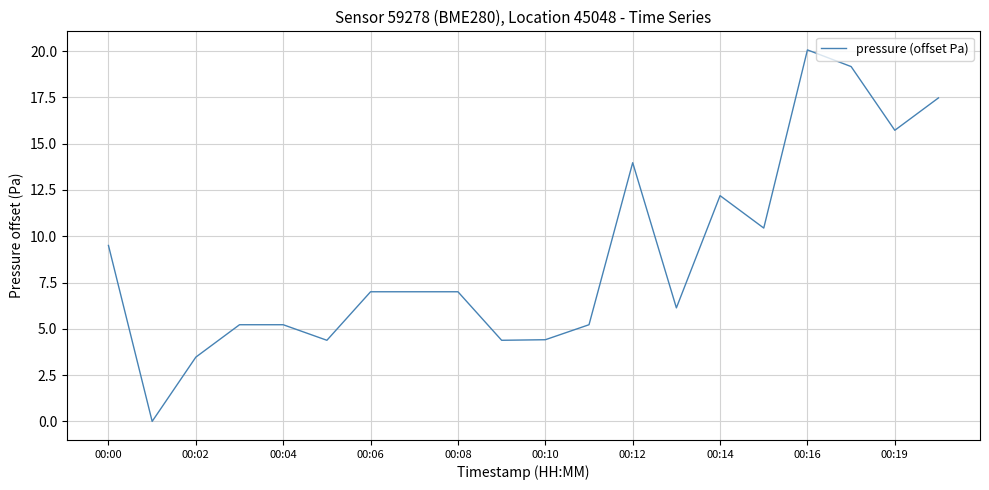

How many lines are shown in the chart?

1